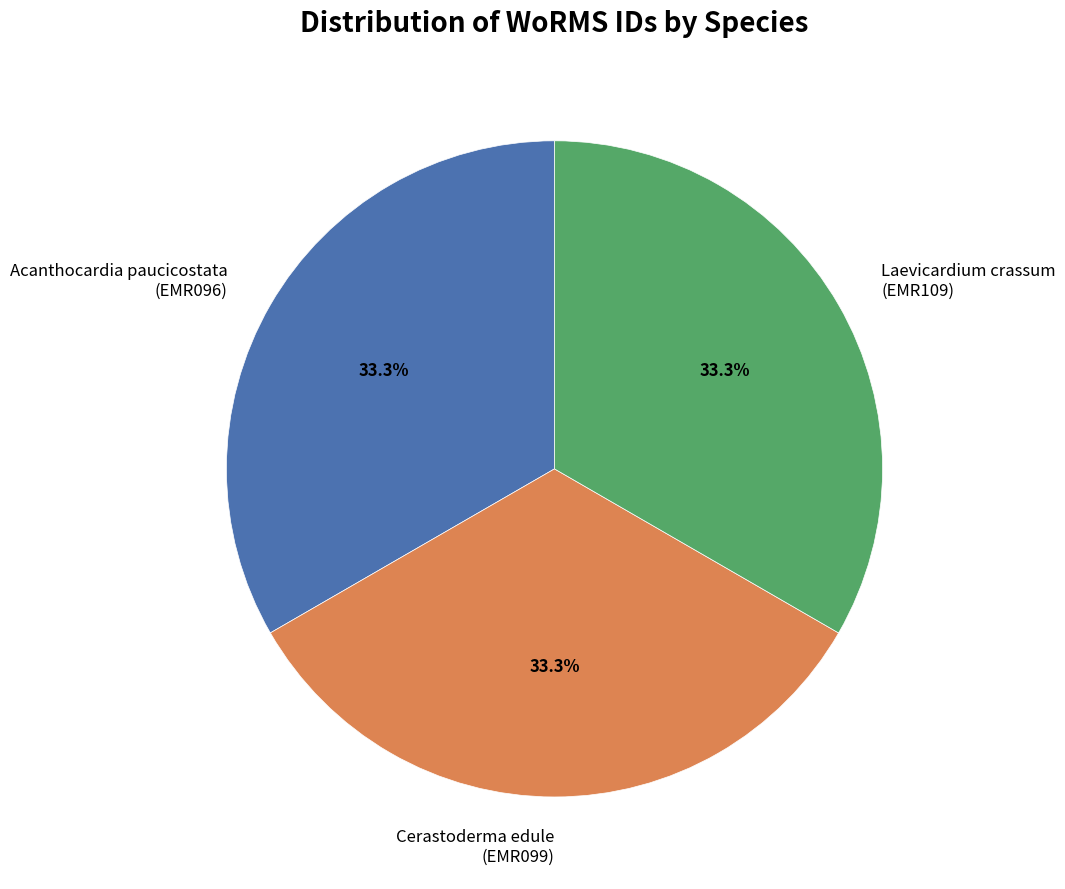

Is there a majority slice in this chart?

No